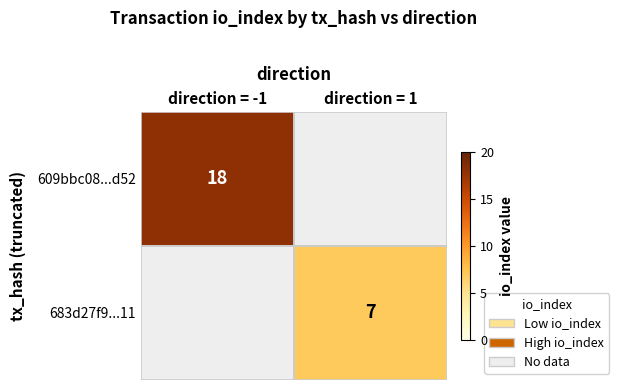

At which category does the chart reach its minimum across all series?

direction = 1